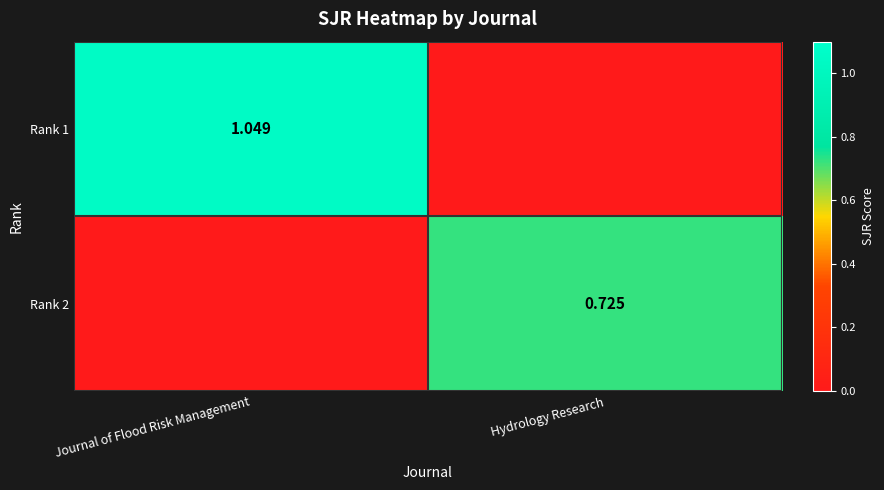

Rank the series by their average value, from highest to lowest.

Rank 1, Rank 2